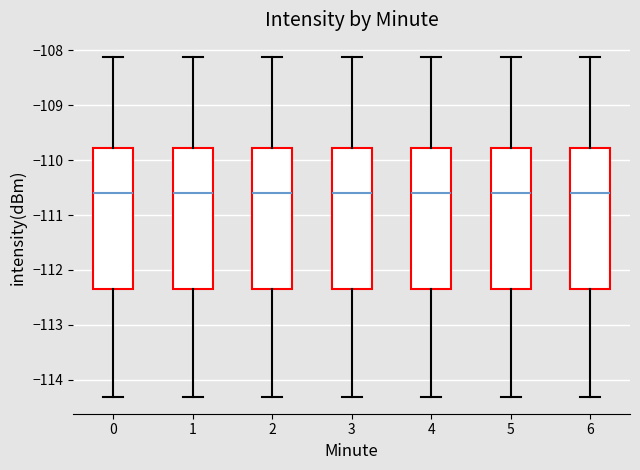

Reading left to right, transcribe this box plot: for each box, give where its median line is, the range the box spans, and where its two whiskers end, as read against the y-axis. The values are not printed on the chart, so give them approximately, as read against the axis.

0: median -110.6, box -112.3 to -109.8, whiskers -114.3 to -108.1
1: median -110.6, box -112.3 to -109.8, whiskers -114.3 to -108.1
2: median -110.6, box -112.3 to -109.8, whiskers -114.3 to -108.1
3: median -110.6, box -112.3 to -109.8, whiskers -114.3 to -108.1
4: median -110.6, box -112.3 to -109.8, whiskers -114.3 to -108.1
5: median -110.6, box -112.3 to -109.8, whiskers -114.3 to -108.1
6: median -110.6, box -112.3 to -109.8, whiskers -114.3 to -108.1